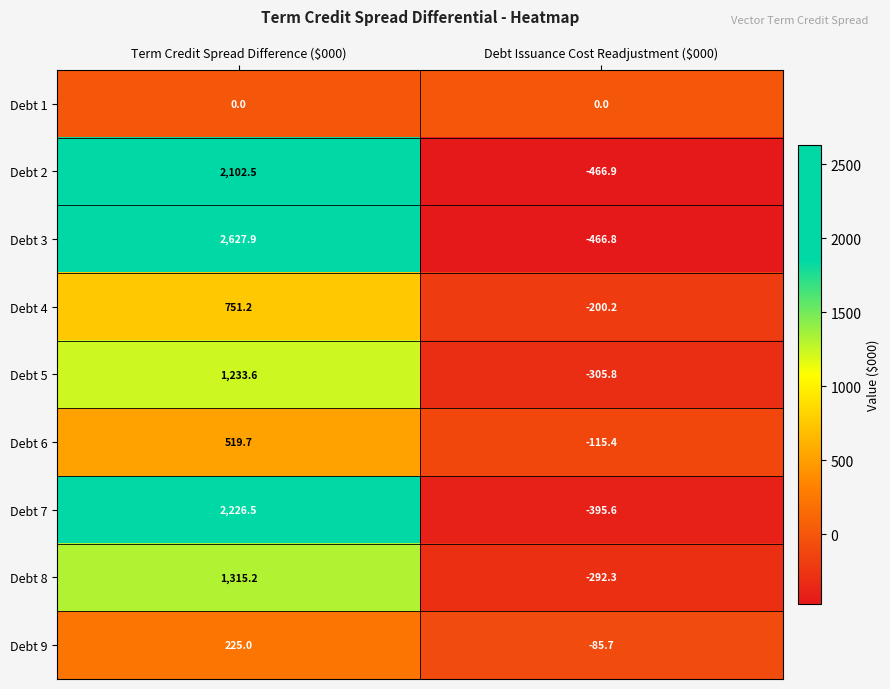

Count the number of data series in this chart.

9